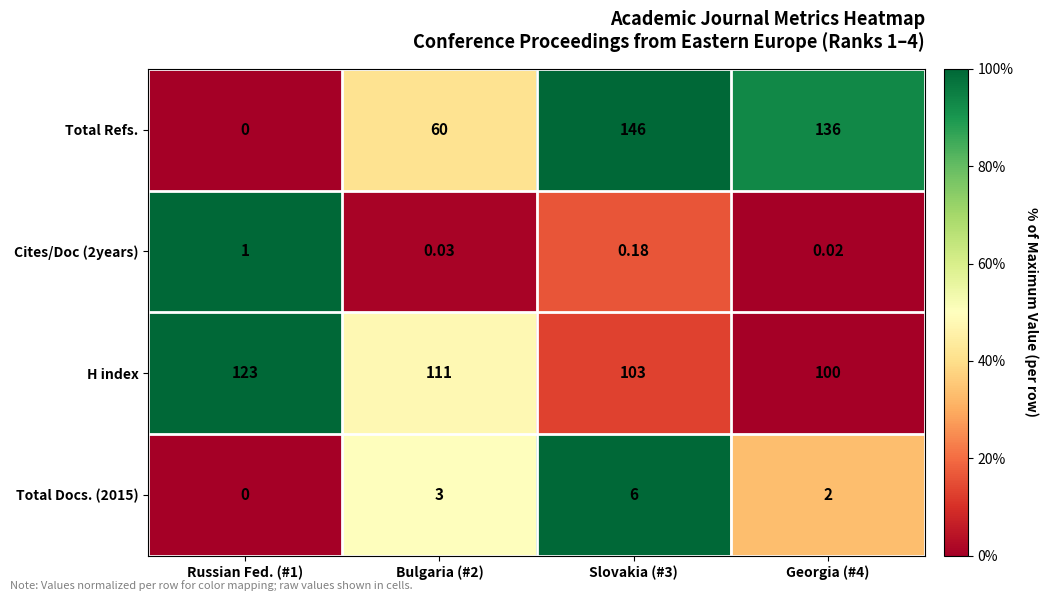

Is the value of Total Refs. at Bulgaria (#2) greater than the value of Cites/Doc (2years) at Russian Fed. (#1)?

Yes